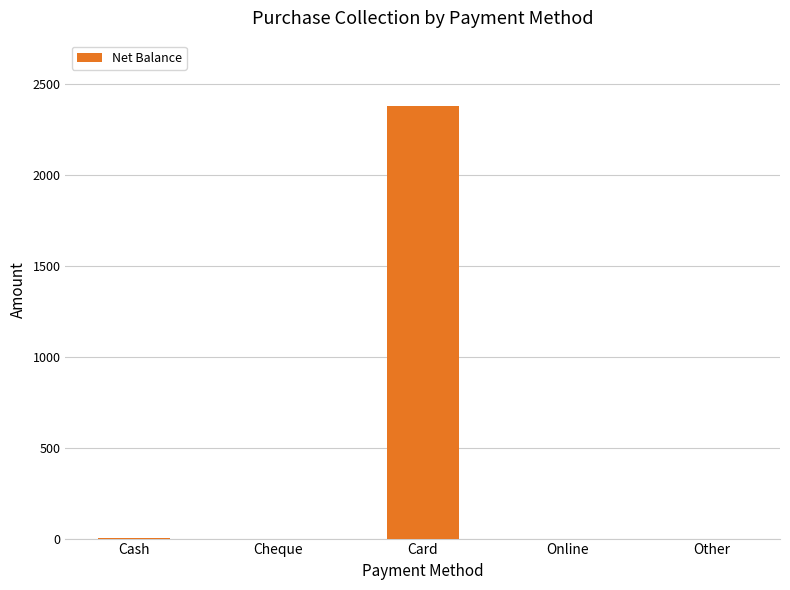

True or false: the data shows 2380 at Card.

True